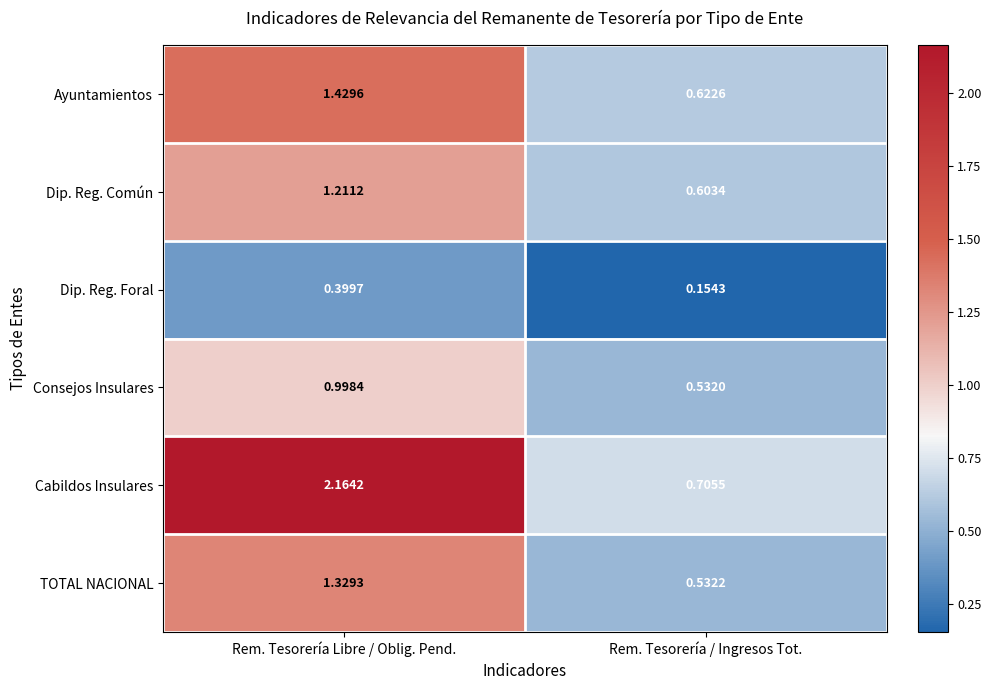

Which category has the highest value across all series?

Rem. Tesorería Libre / Oblig. Pend.